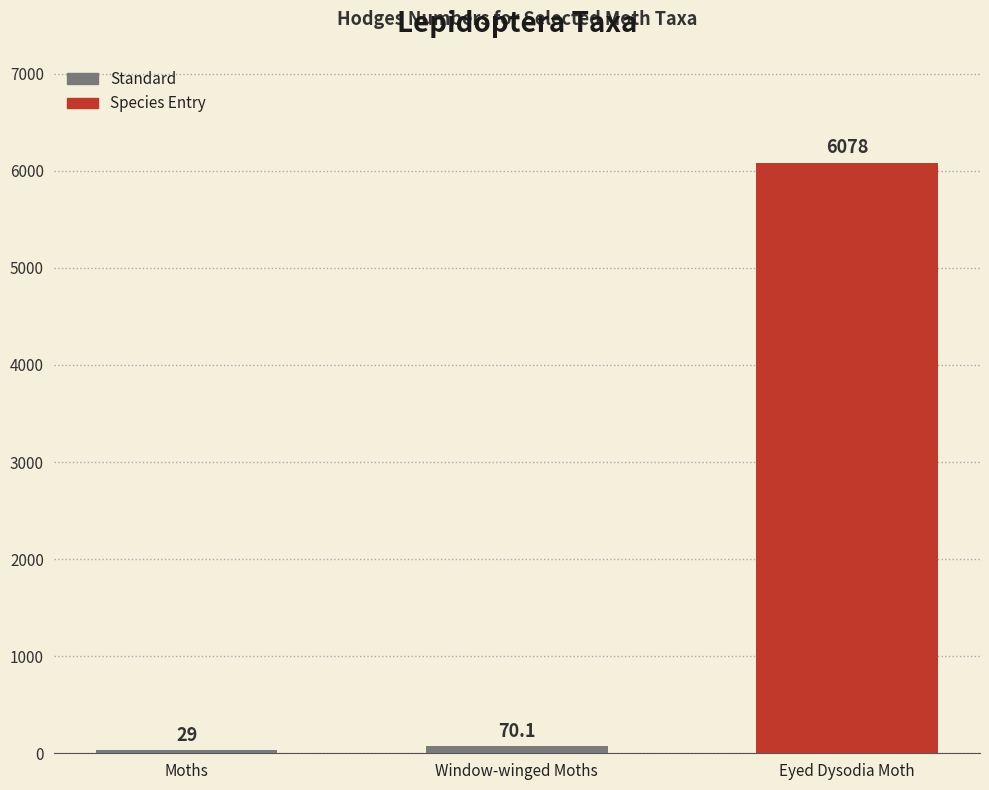

Rank the categories by value from highest to lowest.

Eyed Dysodia Moth, Window-winged Moths, Moths